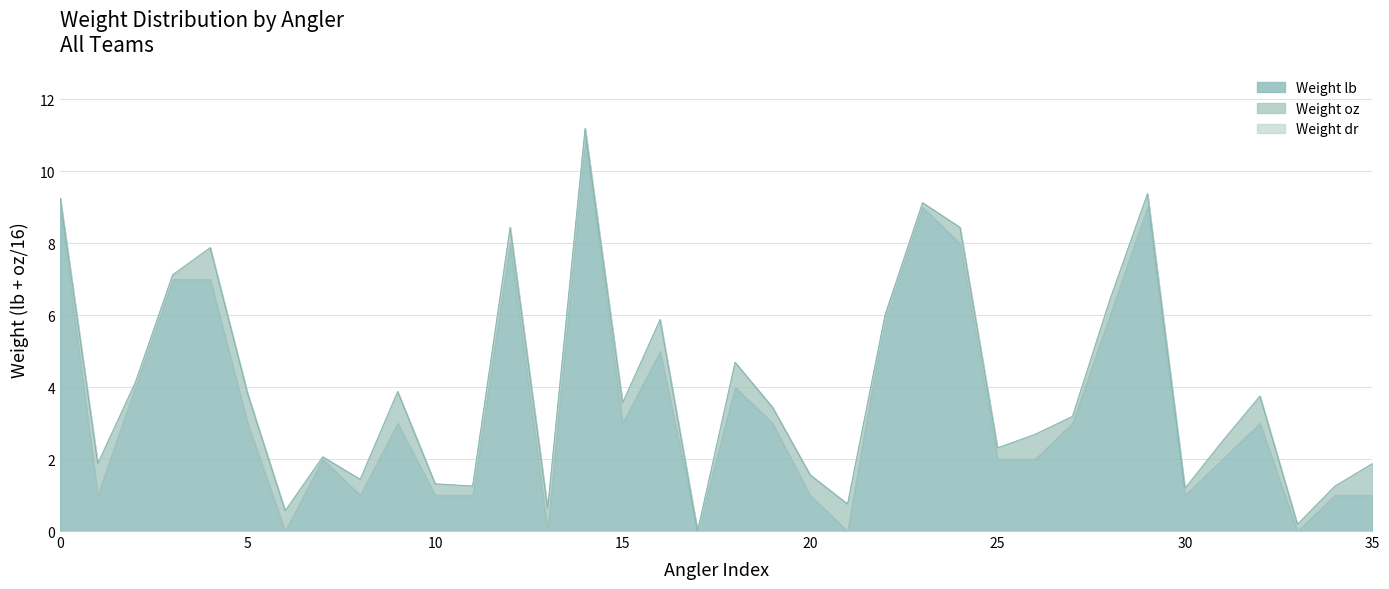

What is the difference between the second highest and second lowest values in the Weight lb series?

9.0